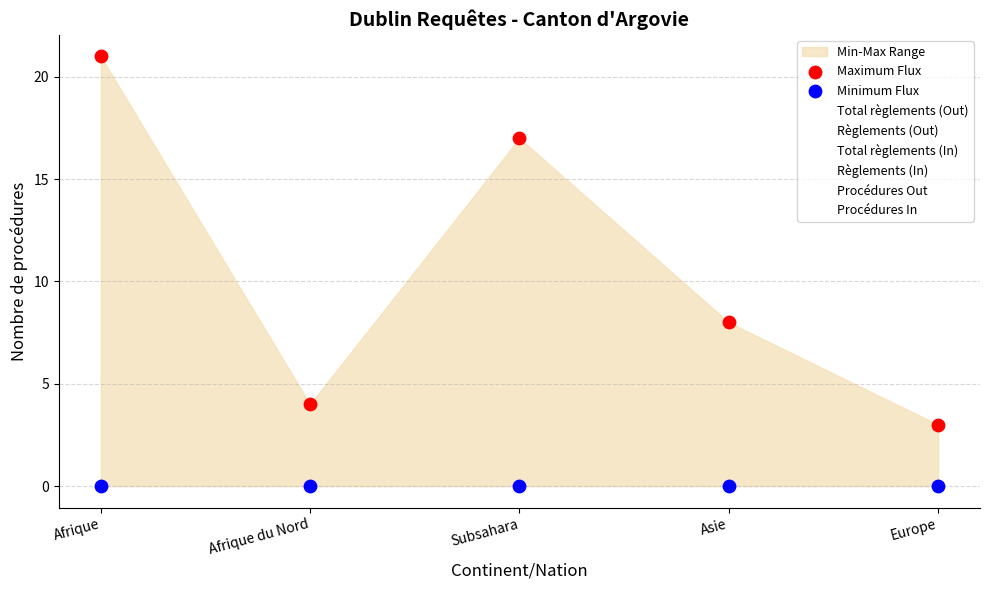

Which series reaches the minimum Y coordinate?

Minimum Flux